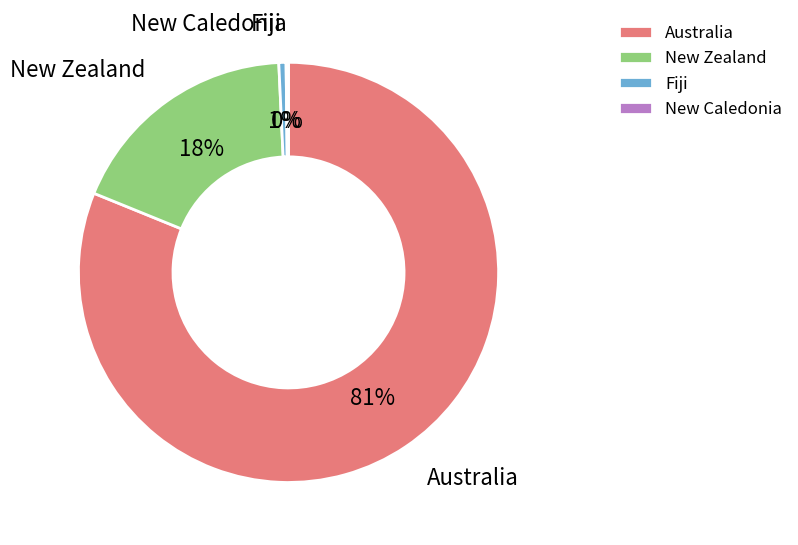

To the nearest percent, what portion does Australia represent?

81%